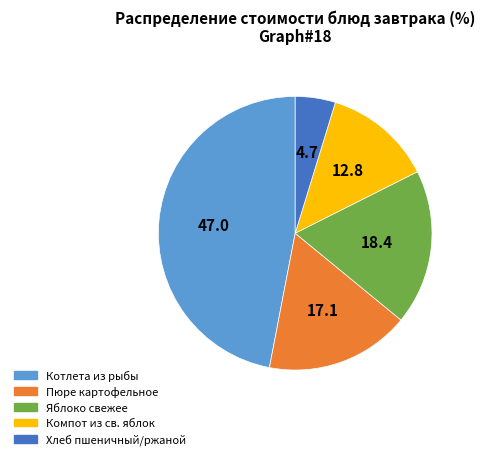

Rank the categories by value from highest to lowest.

Котлета из рыбы, Яблоко свежее, Пюре картофельное, Компот из св. яблок, Хлеб пшеничный/ржаной